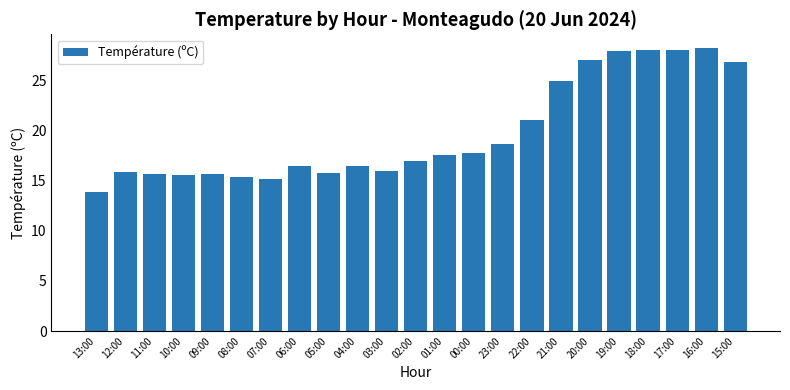

What is the average value?

19.8